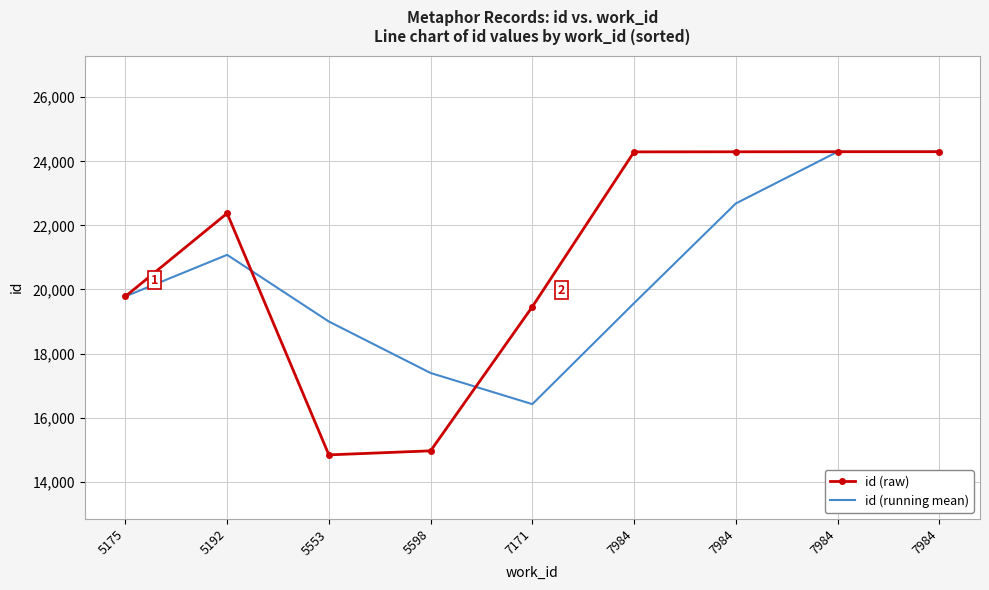

The id (raw) series shows 24300.0 at 7984. True or false?

True